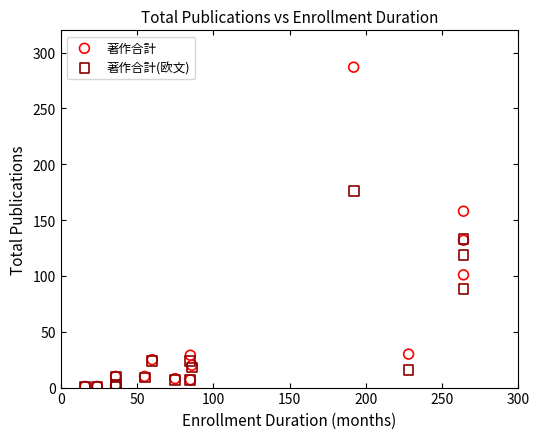

Which series has the largest Y range (max minus min)?

著作合計